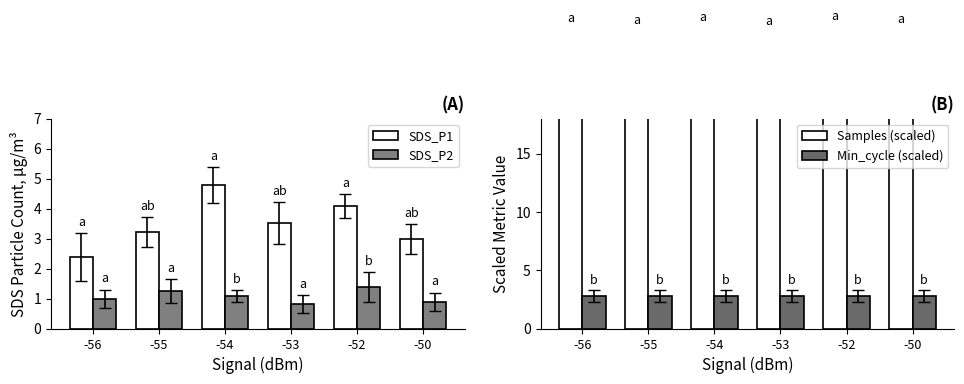

Reading right to left, list all the values displayed in this chart.

SDS_P1: 3.0	4.1	3.5	4.8	3.2	2.4
SDS_P2: 0.9	1.4	0.8	1.1	1.2	1.0
Samples (scaled): 25.1	25.1	25.1	25.1	25.1	25.1
Min_cycle (scaled): 2.8	2.8	2.8	2.8	2.8	2.8